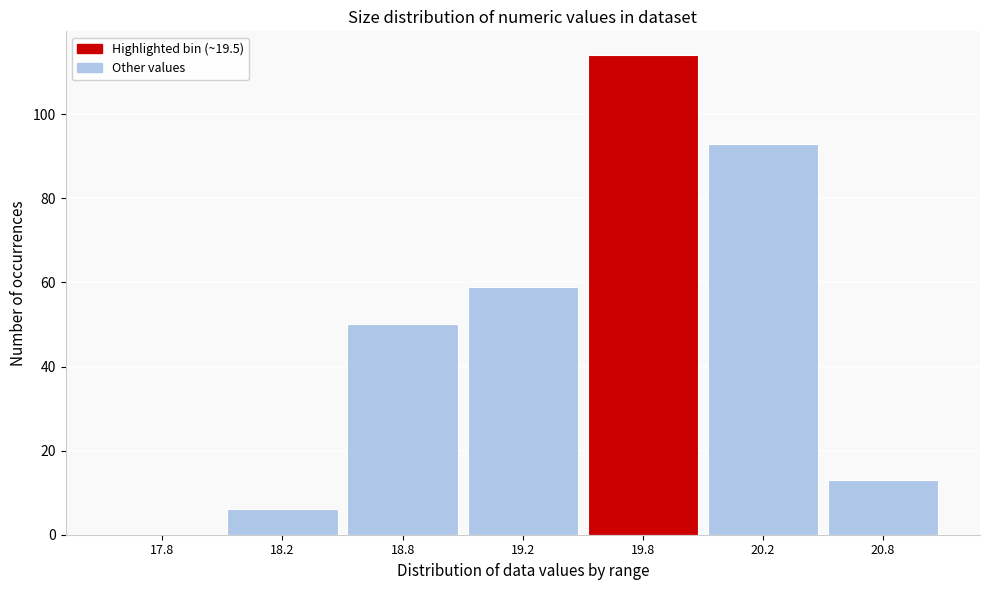

Reading right to left, list all the values displayed in this chart.

20.8=13	20.2=93	19.8=114	19.2=59	18.8=50	18.2=6	17.8=0